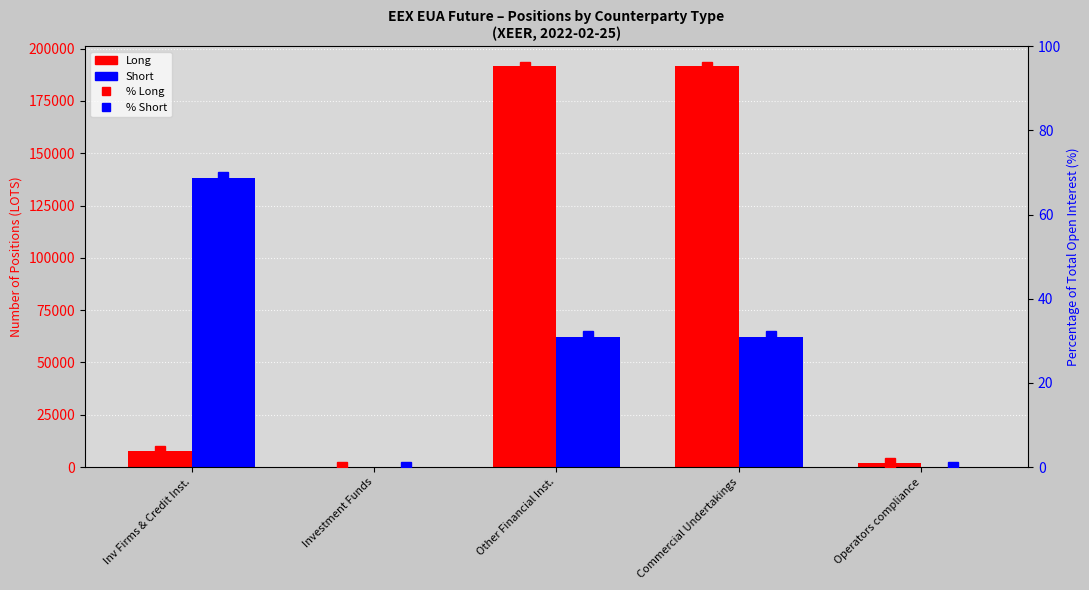

Reading left to right, extract all data points from this chart.

Long: 7877.0	0.0	191504.7	191504.7	2146.0
Short: 138254.0	0.0	62305.7	62305.7	0.0
% Long: 3.9	0.0	95.0	95.0	1.1
% Short: 68.9	0.0	31.1	31.1	0.0